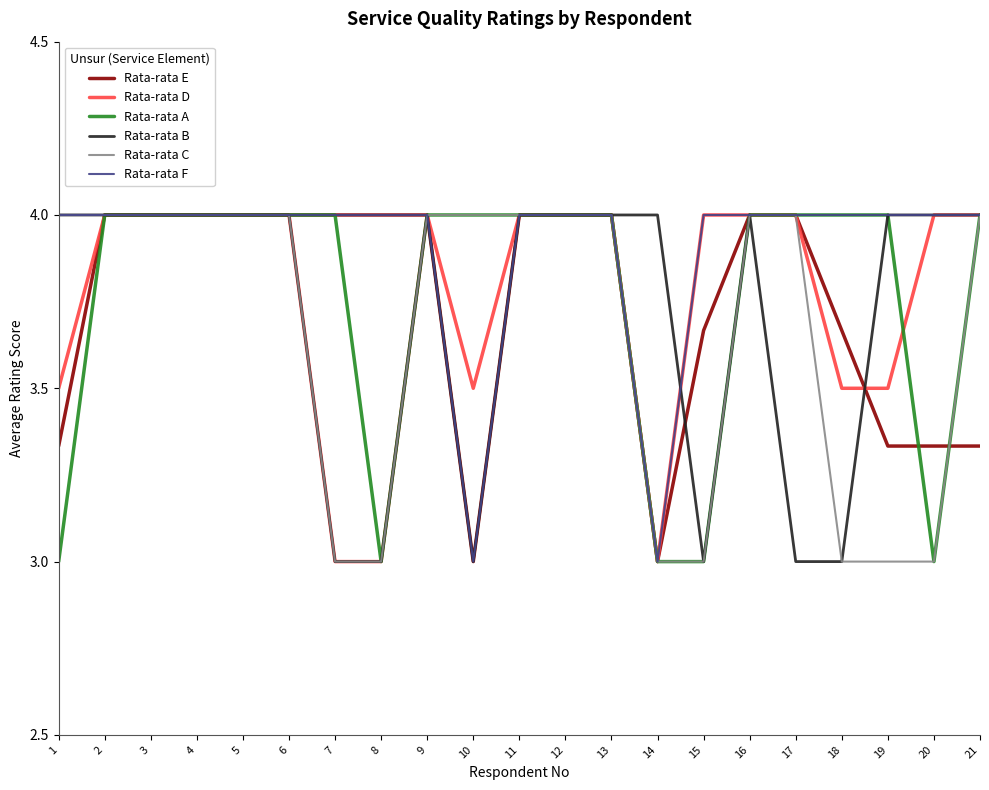

What is the spread (max minus min) of values at 20?

1.0